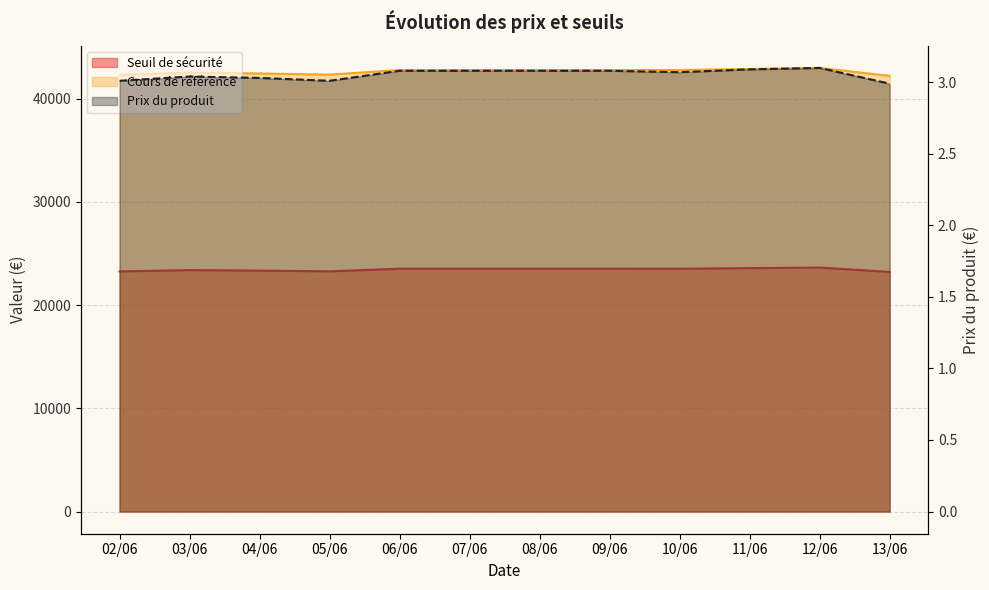

How many data points in Cours de référence are above 42761?

5